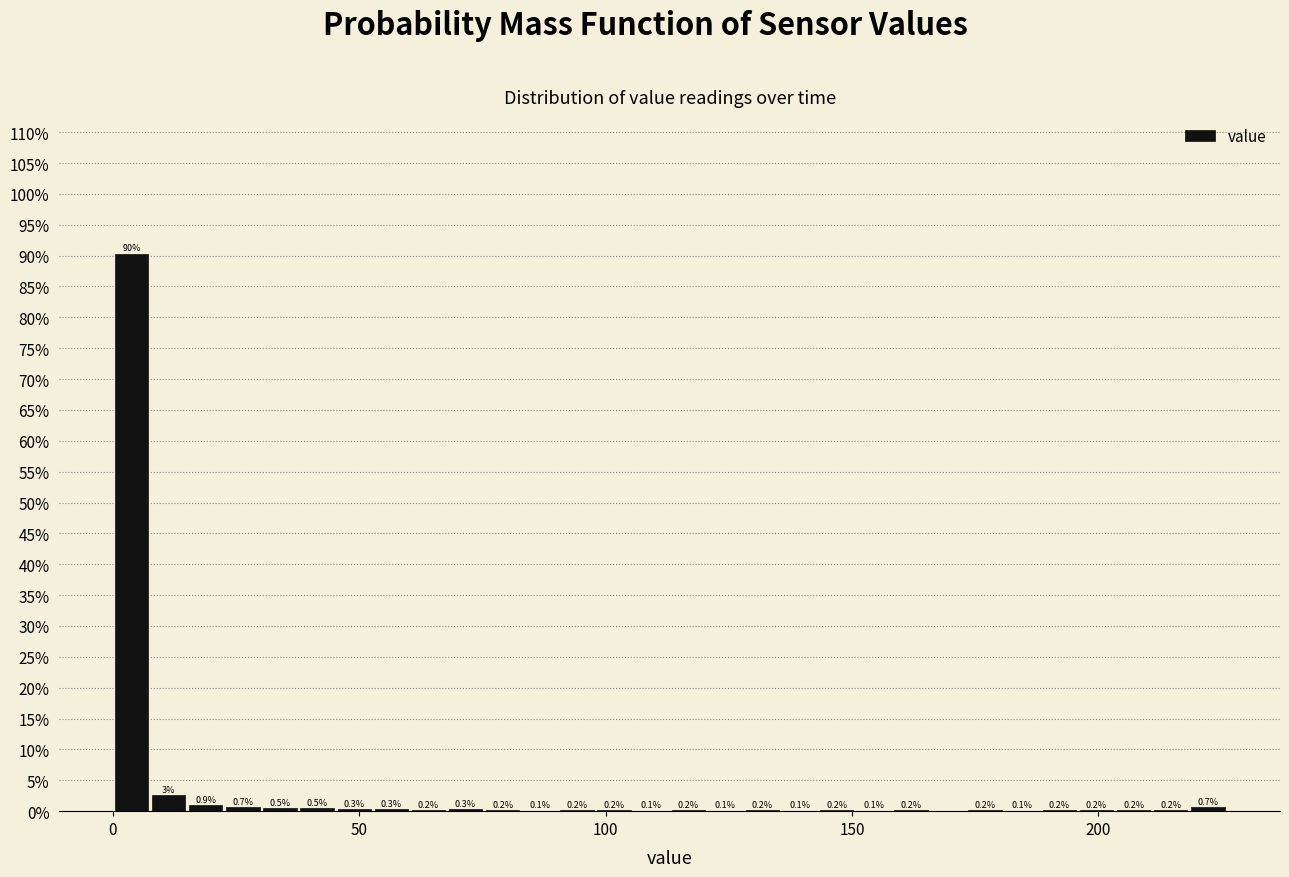

Around what value on the x-axis is the tallest bar? Give the approximate position of its centre, as read against the axis.

5